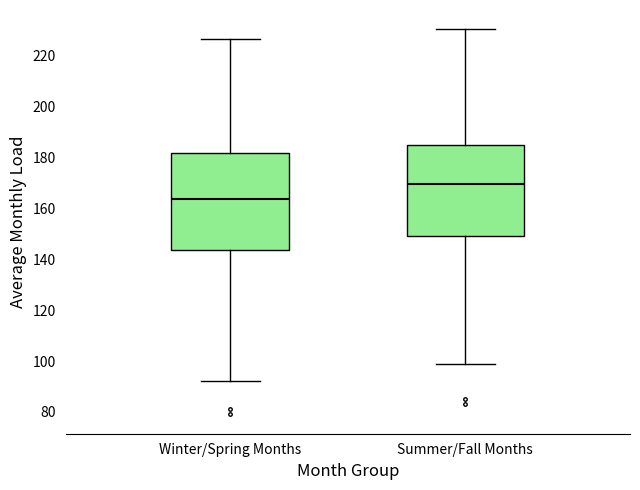

Reading left to right, read every box against the y-axis: the position of its median line, the range the box covers, and the ends of its whiskers. The values are not printed on the chart, so give them approximately, as read against the axis.

Winter/Spring Months: median 164, box 144 to 182, whiskers 92 to 226
Summer/Fall Months: median 170, box 150 to 184, whiskers 100 to 230